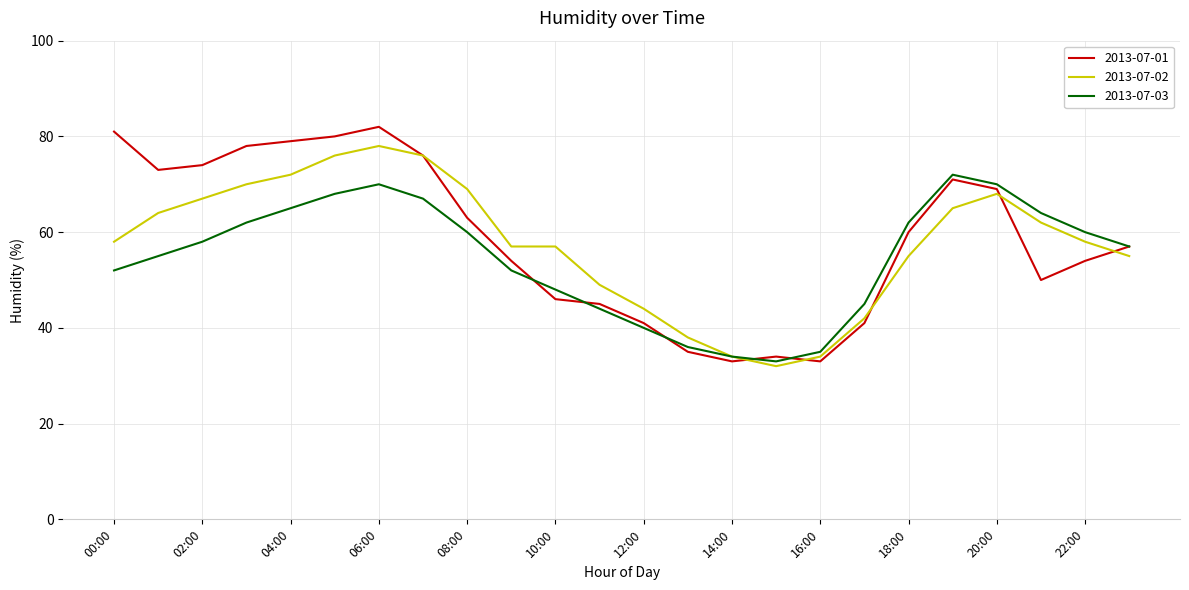

What is the minimum value for 2013-07-02?

32